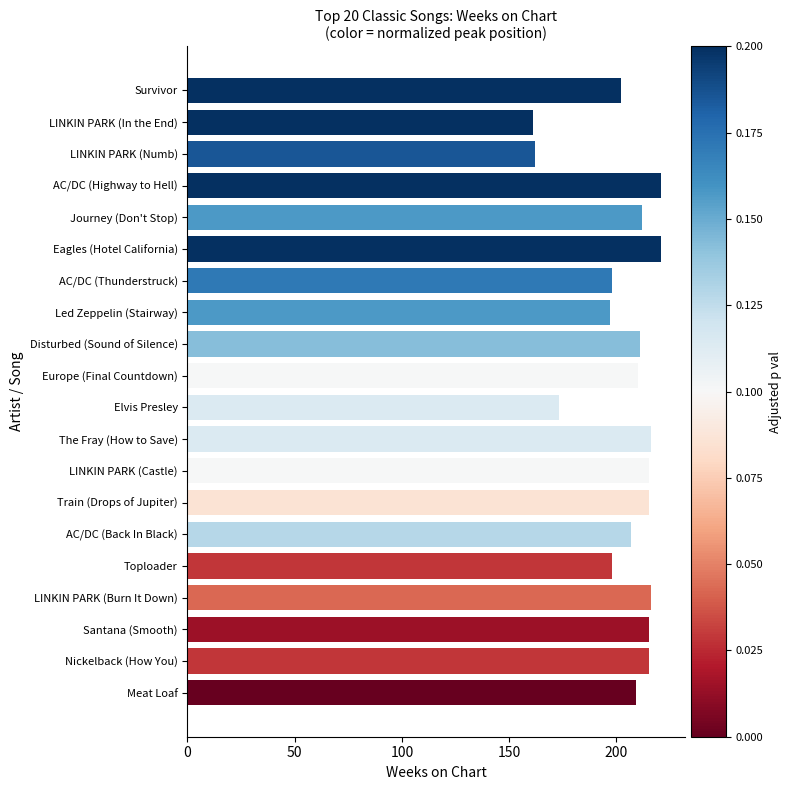

Between AC/DC (Thunderstruck) and Santana (Smooth), which is larger?

Santana (Smooth)